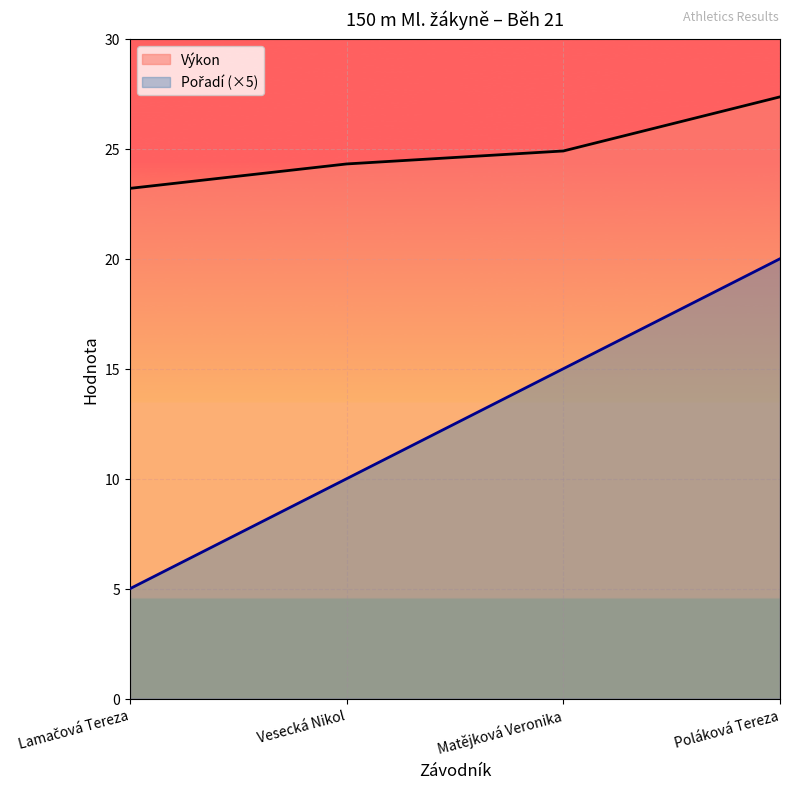

At which label is Pořadí closest to 12?

Vesecká Nikol